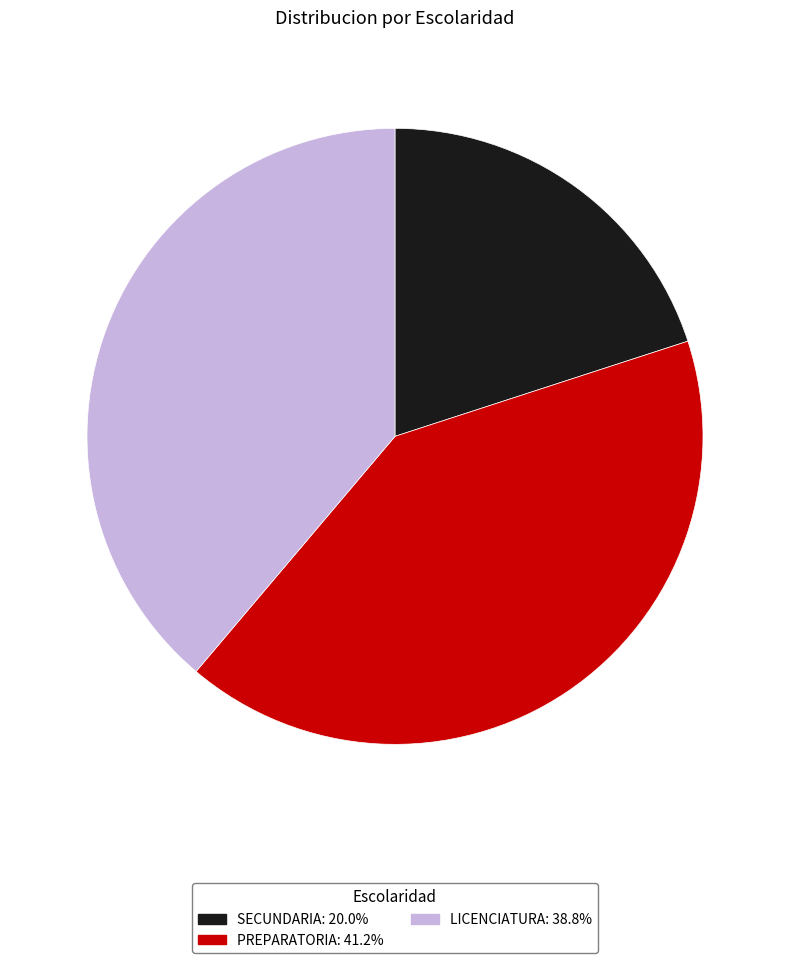

Which has a higher value, PREPARATORIA or SECUNDARIA?

PREPARATORIA